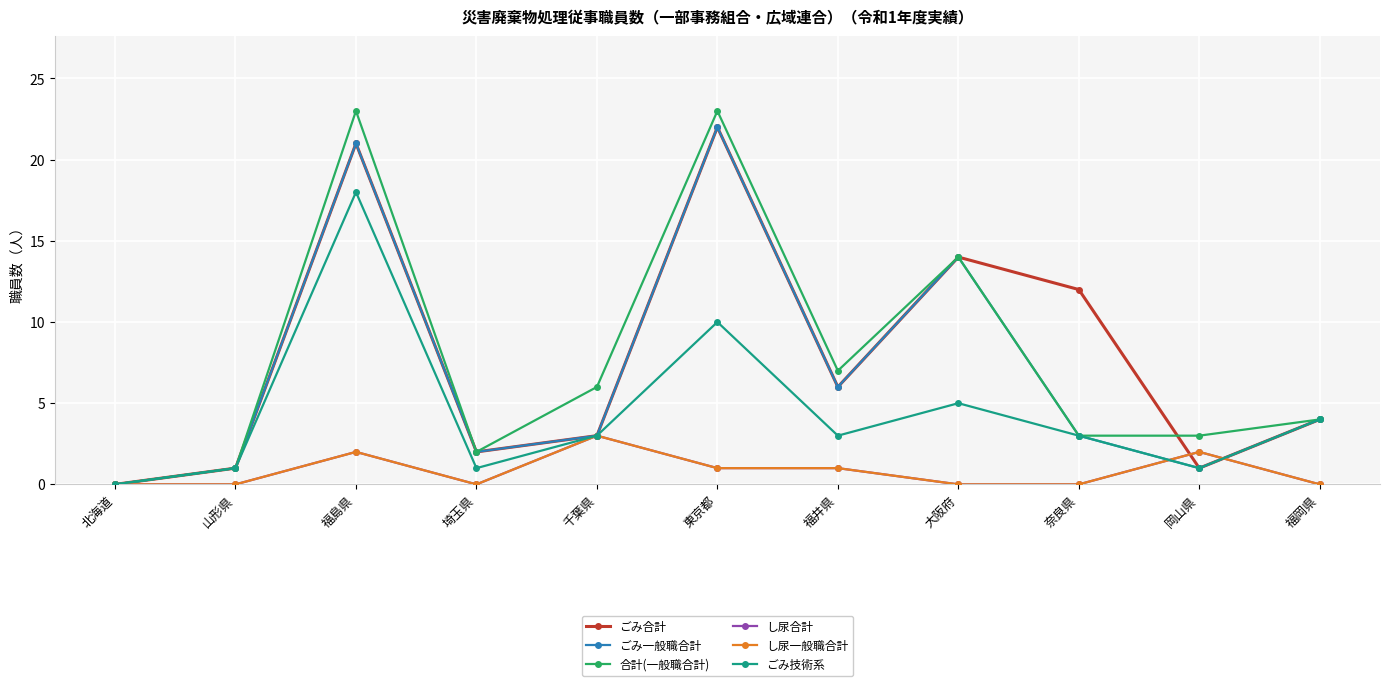

What is the sum of all ごみ技術系 values?

49